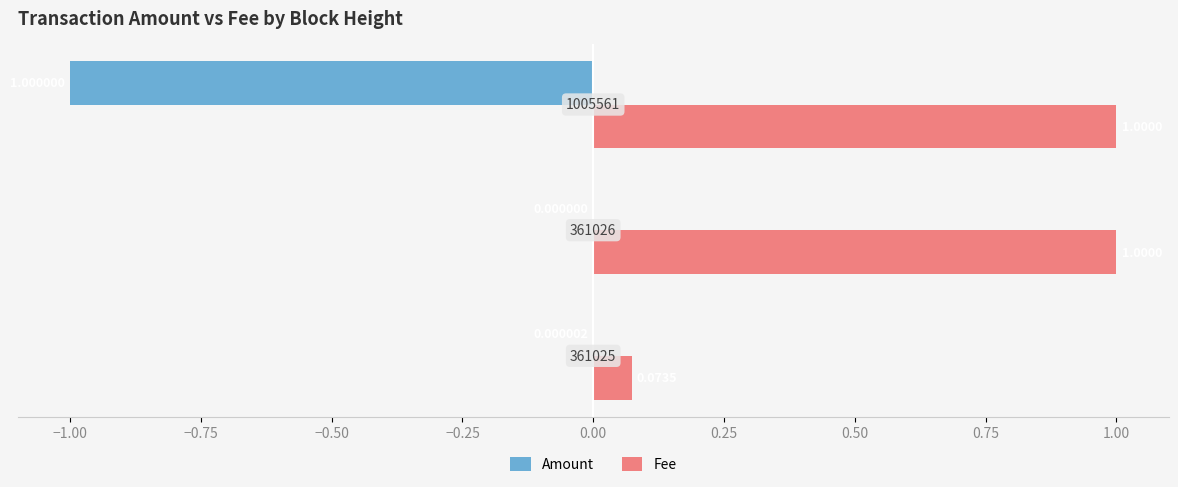

Which series has the largest total across all categories?

Fee